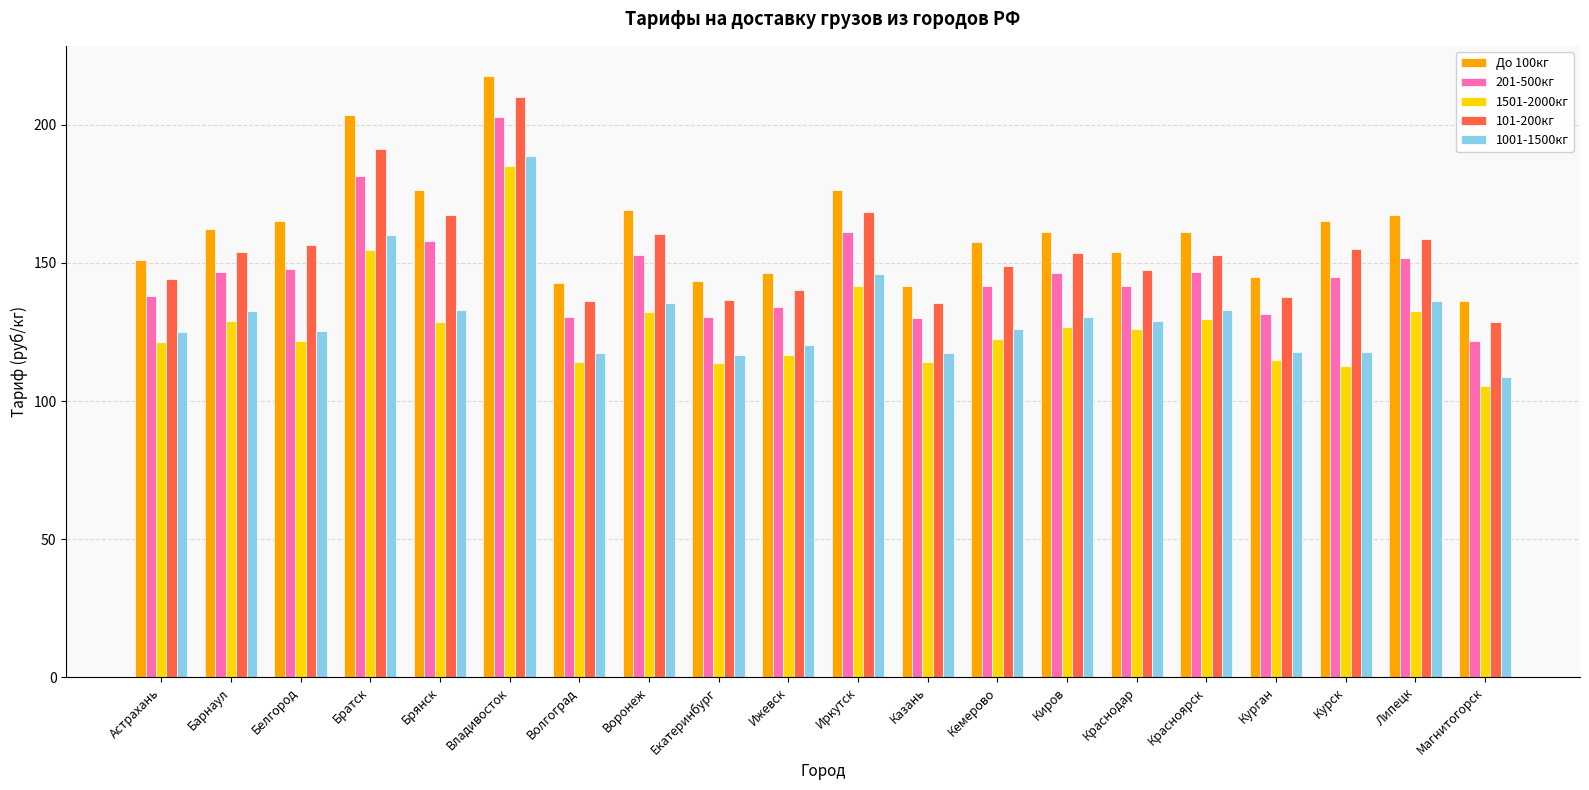

How many data points does each series have?

20